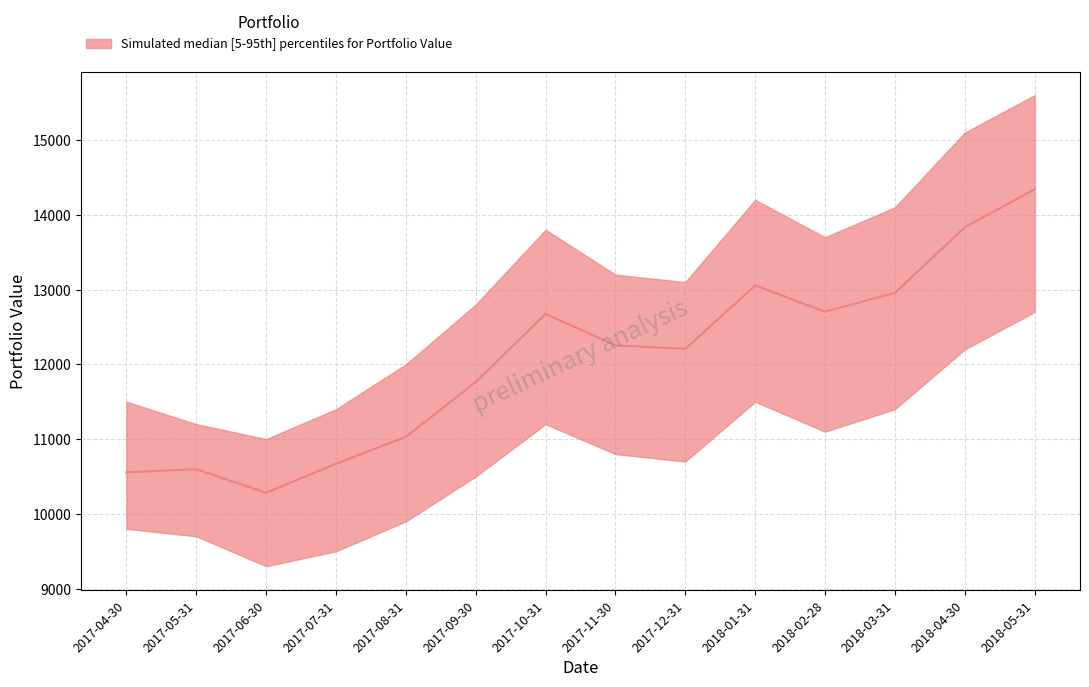

Where is the first local maximum?

2017-05-31